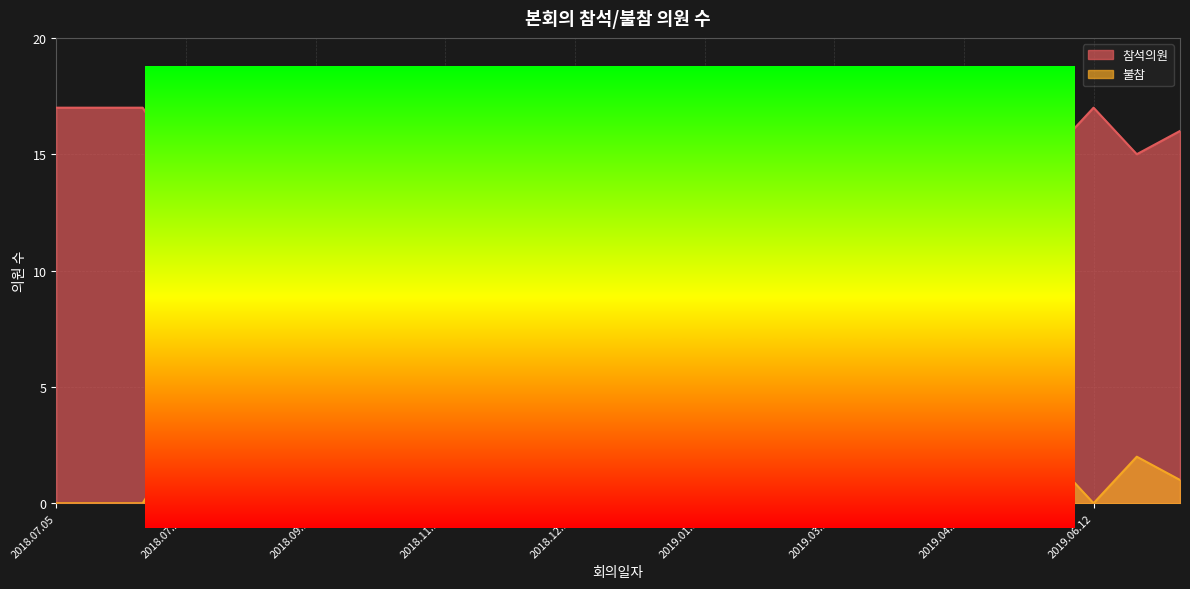

What position from the left is 2018.07.23?

3